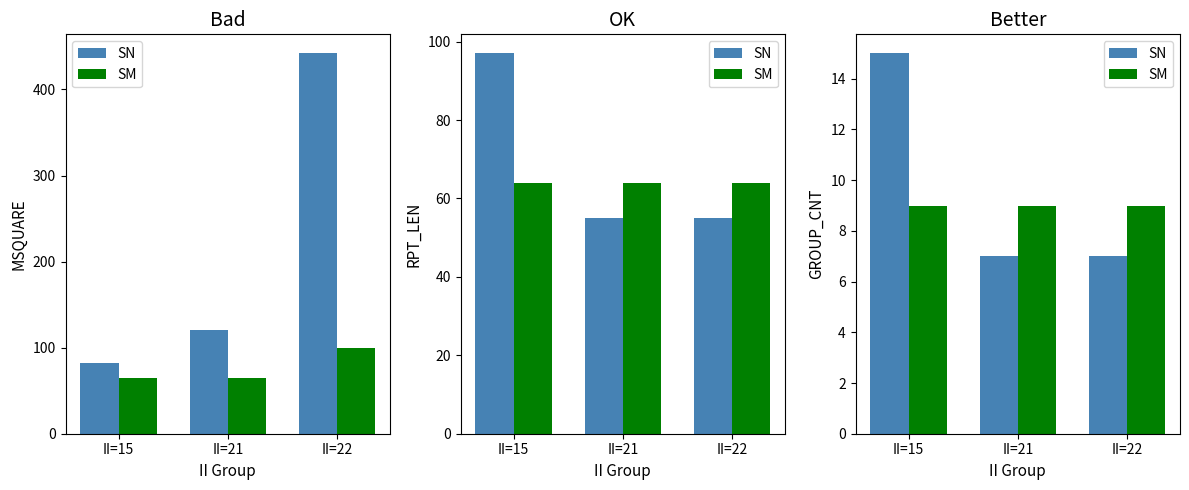

Reading right to left, transcribe all the data shown in this chart.

SN: II=22=7	II=21=7	II=15=15
SM: II=22=9	II=21=9	II=15=9